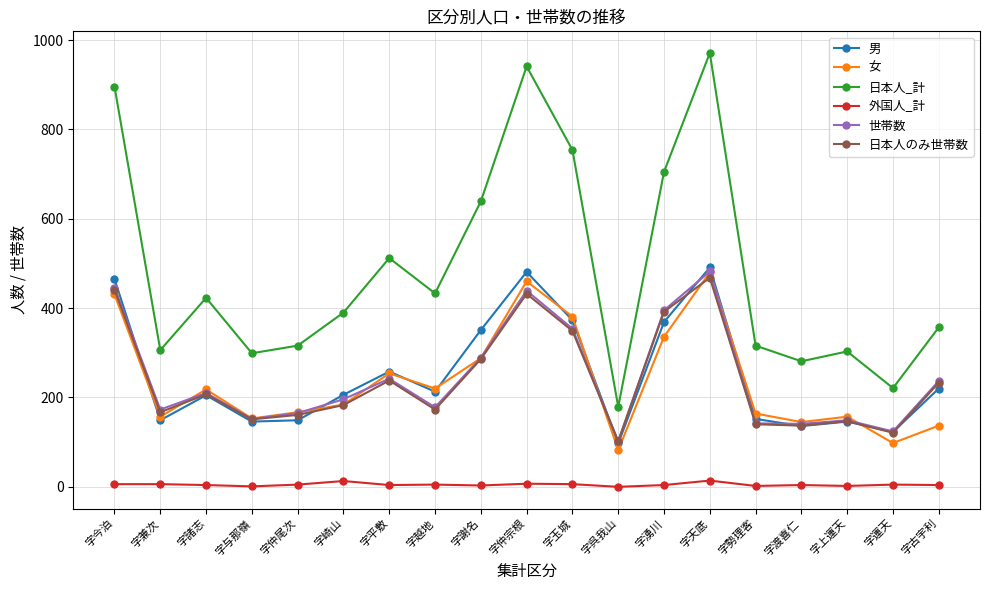

Count the number of data series in this chart.

6